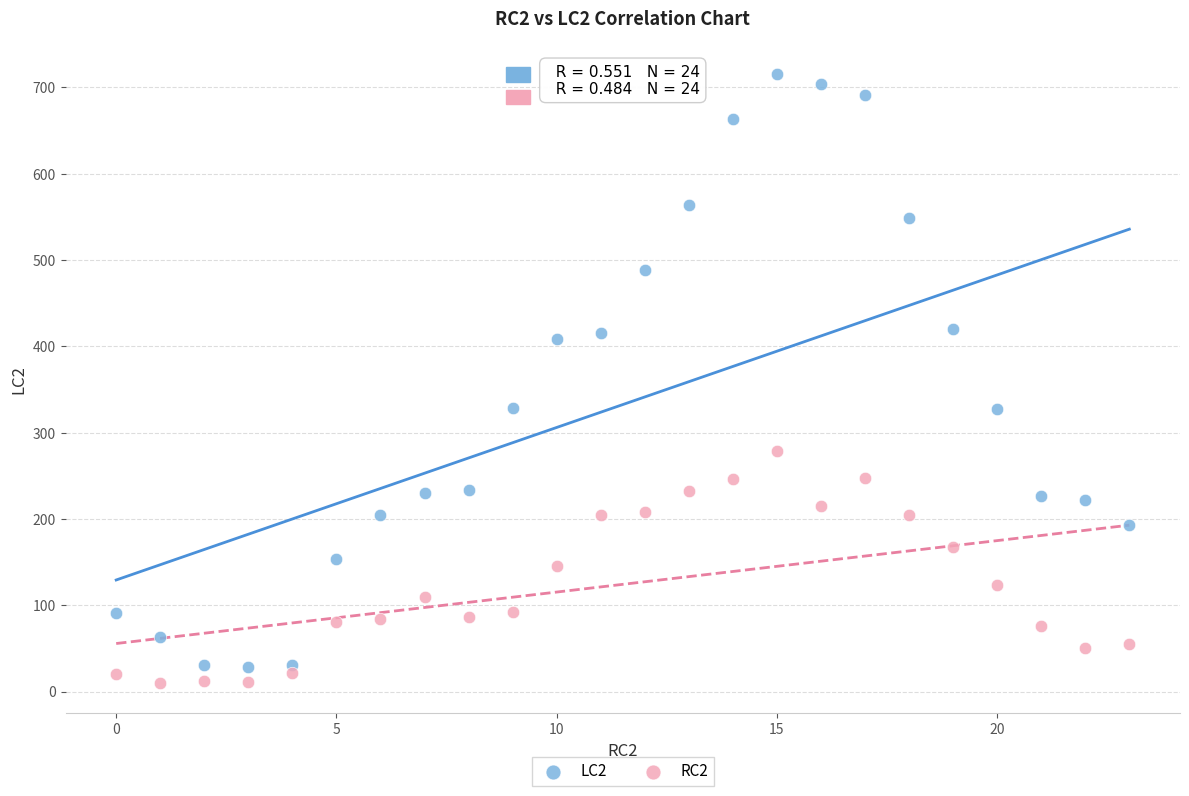

Across all data points, what is the range of Y values (max minus min)?

705